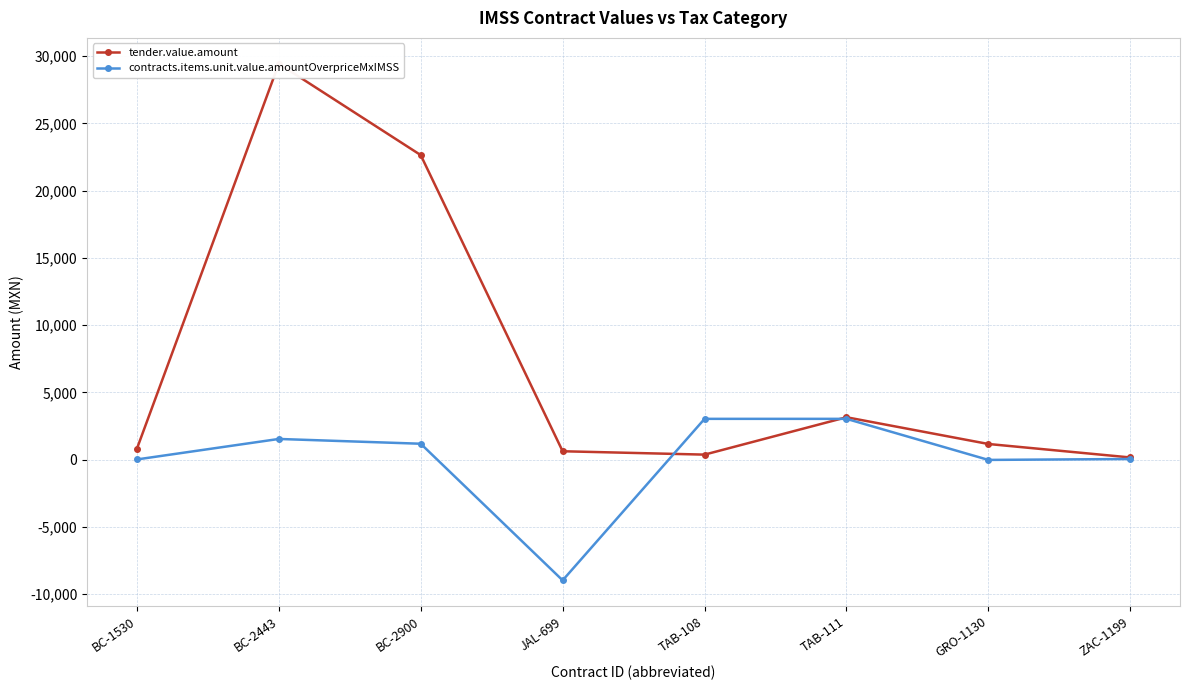

What is the label of the 8th point from the left?

ZAC-1199